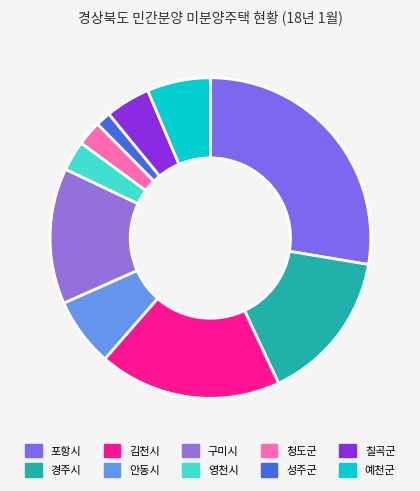

Combined, do 영천시 and 포항시 account for over 50%?

No